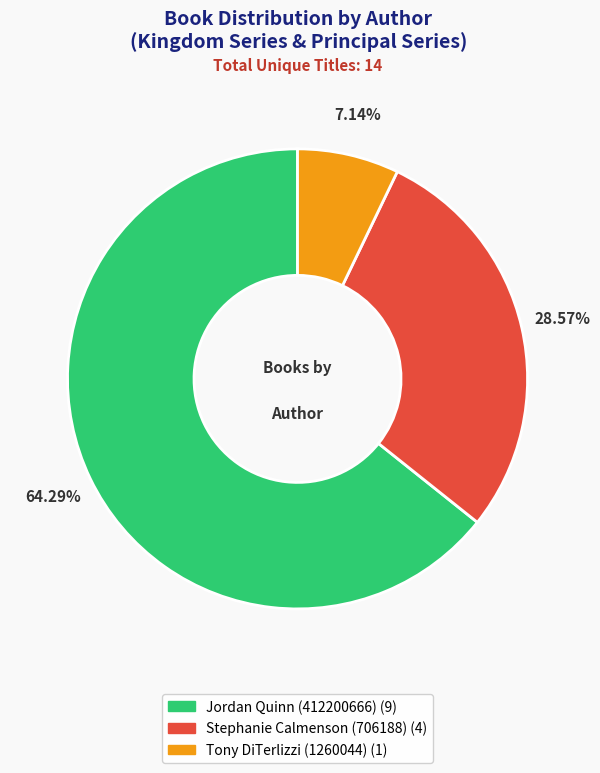

How many segments does this pie chart have?

3